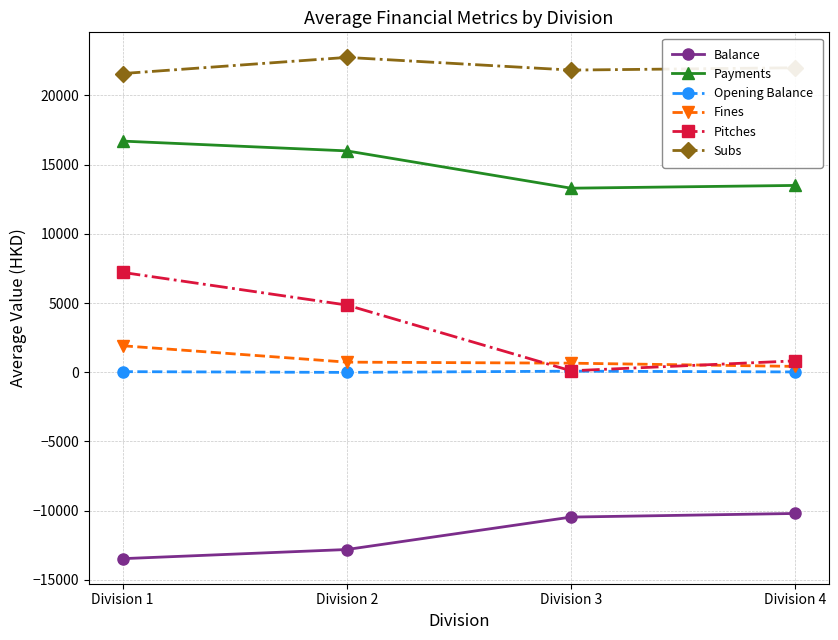

True or false: Pitches and Subs intersect in this chart.

False